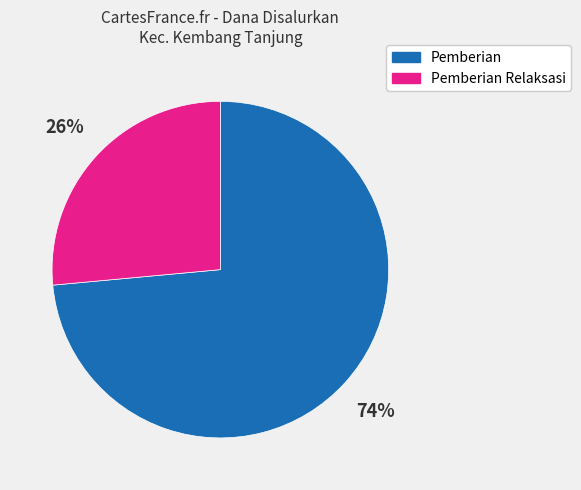

What is the largest slice in the pie chart?

Pemberian